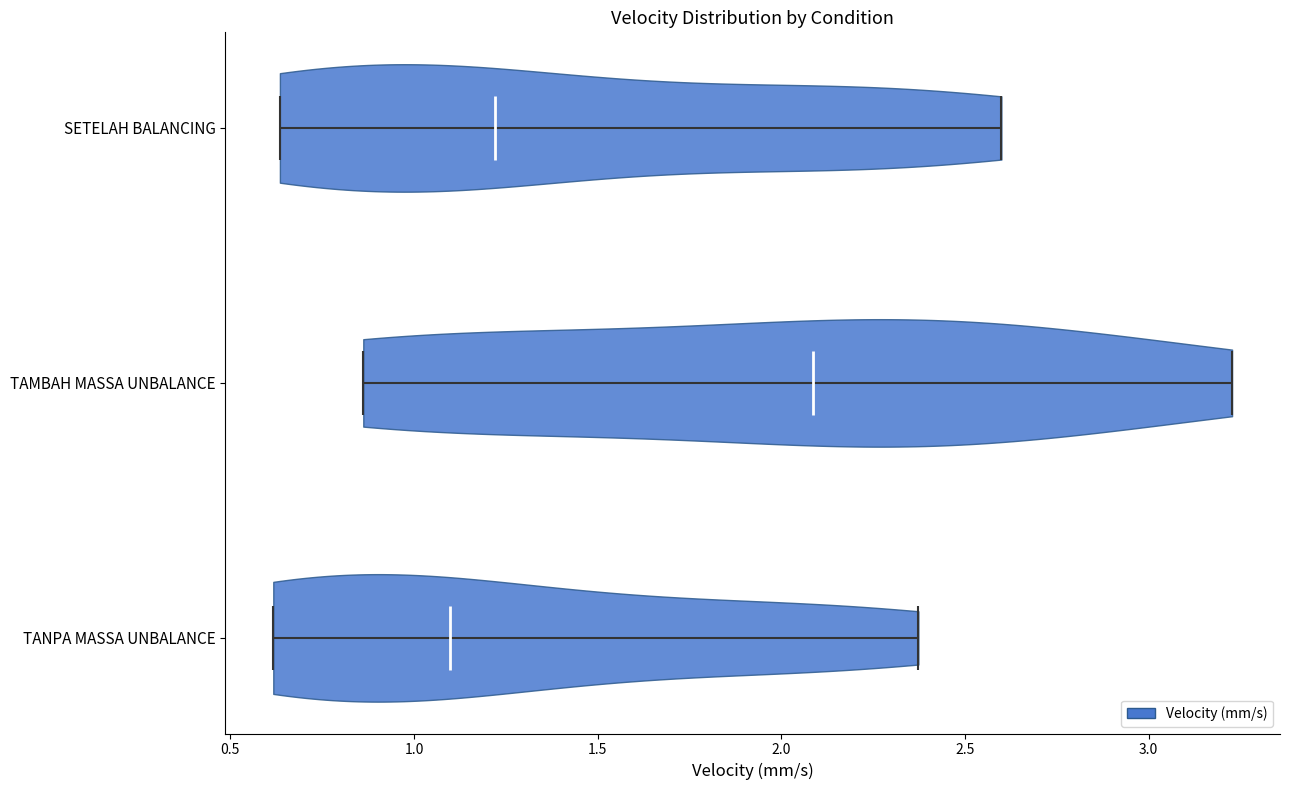

Which violin has the furthest to the right median line?

TAMBAH MASSA UNBALANCE